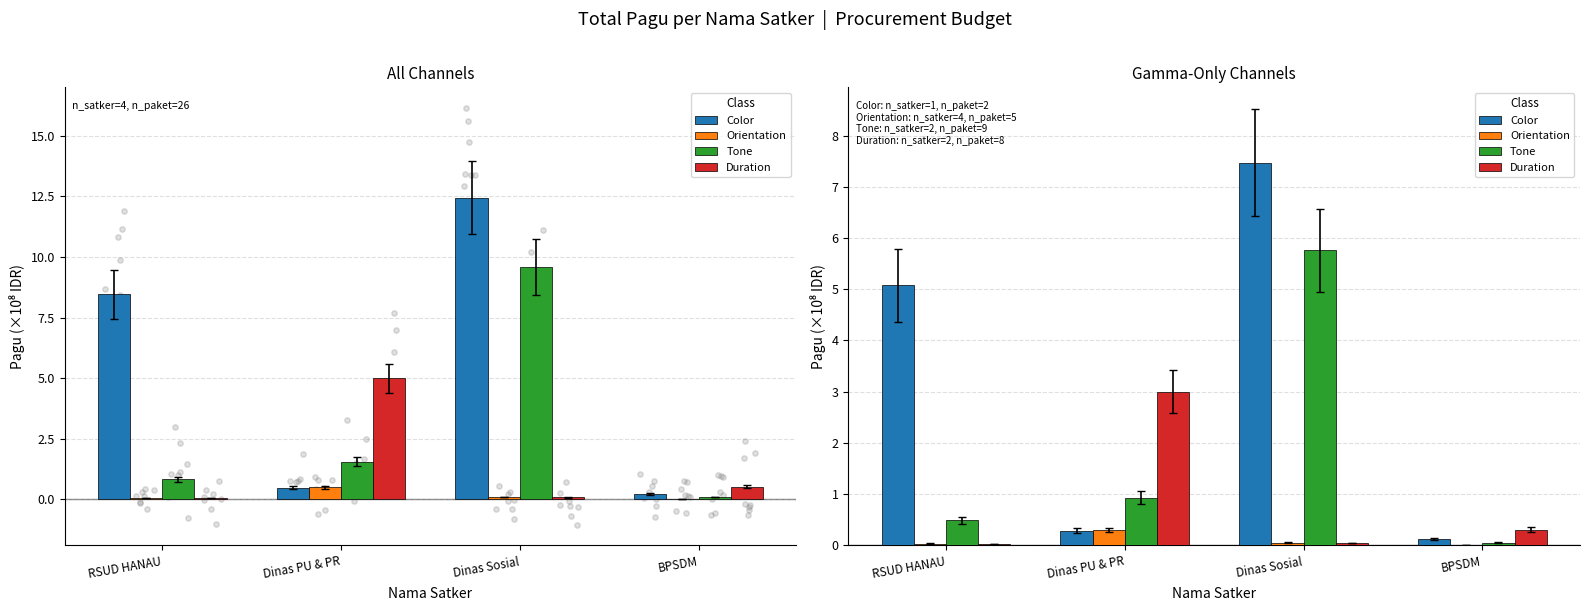

Which series reaches the minimum Y coordinate?

Orientation